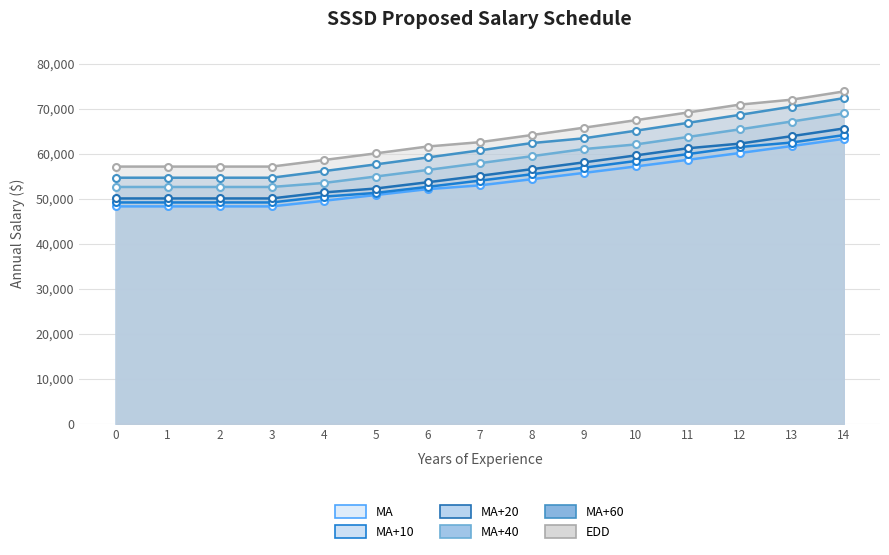

Reading left to right, transcribe all the data shown in this chart.

MA: 48349.6	48349.6	48349.6	48349.6	49595.5	50873.2	52182.4	53018.1	54384.9	55786.3	57222.1	58693.5	60208.7	61759.5	63350.0
MA+10: 49226.3	49226.3	49226.3	49226.3	50515.5	51347.1	52694.1	54072.5	55489.5	56946.2	58435.4	59968.4	61539.0	62547.1	64185.5
MA+20: 50116.7	50116.7	50116.7	50116.7	51451.3	52322.1	53716.1	55147.8	56616.0	58127.1	59676.8	61266.3	62295.6	63956.8	65661.4
MA+40: 52665.6	52665.6	52665.6	52665.6	53555.2	54985.8	56448.8	57953.6	59500.2	61086.5	62114.5	63770.5	65468.9	67215.0	69006.6
MA+60: 54725.6	54725.6	54725.6	54725.6	56186.5	57681.9	59222.2	60800.2	62422.0	63475.5	65167.7	66906.5	68689.8	70521.8	72402.4
EDD: 57198.1	57198.1	57198.1	57198.1	58651.7	60135.6	61661.3	62619.6	64206.2	65834.3	67503.7	69215.6	70969.9	72066.7	73893.3